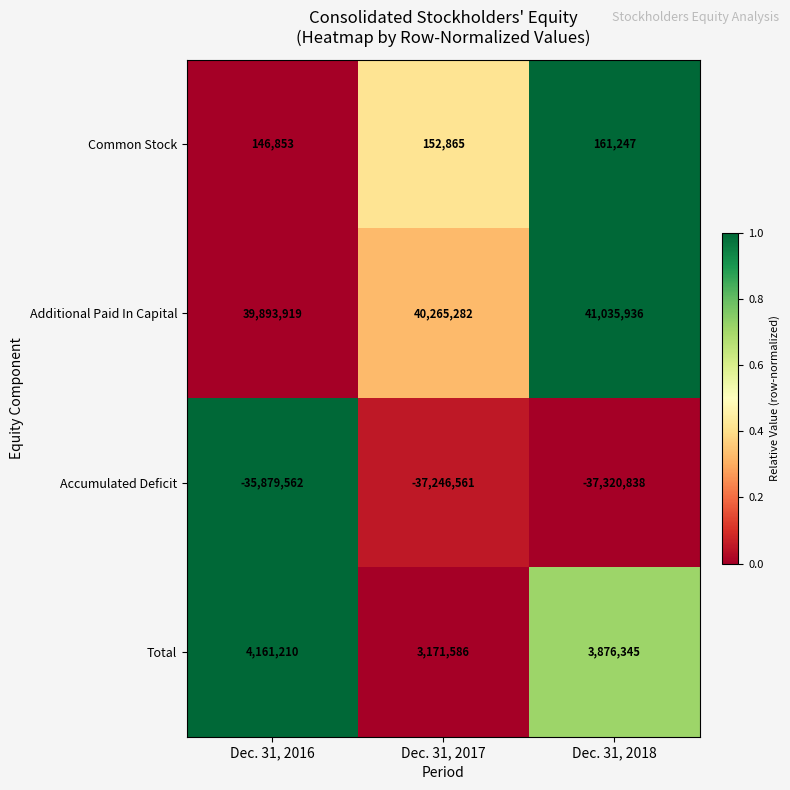

At which category does the chart reach its peak across all series?

Dec. 31, 2018